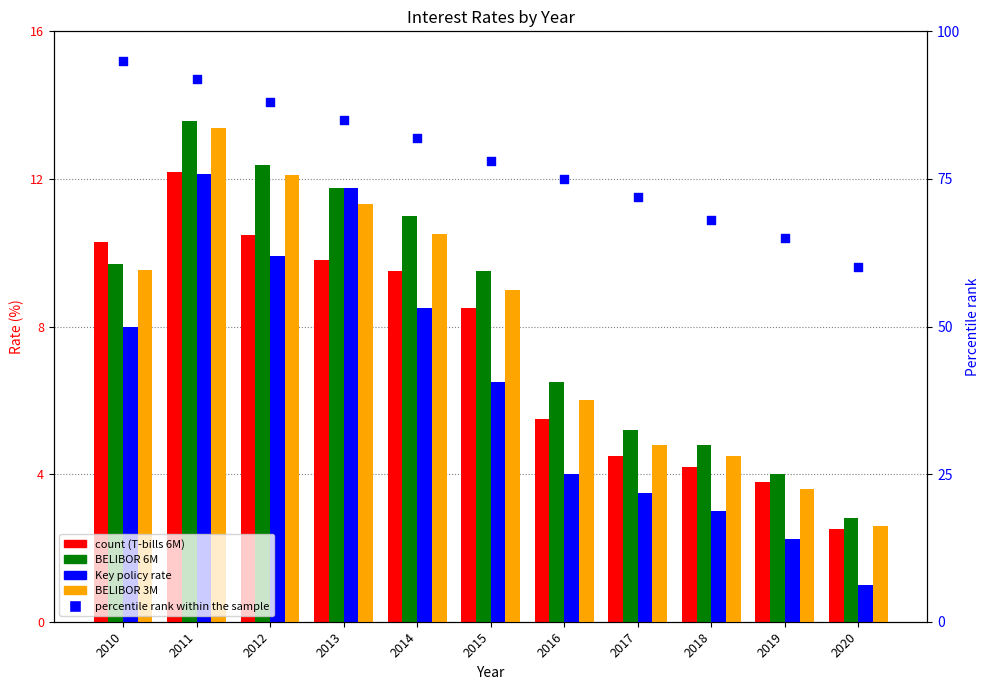

What is the total value across all series at 2011?

143.3